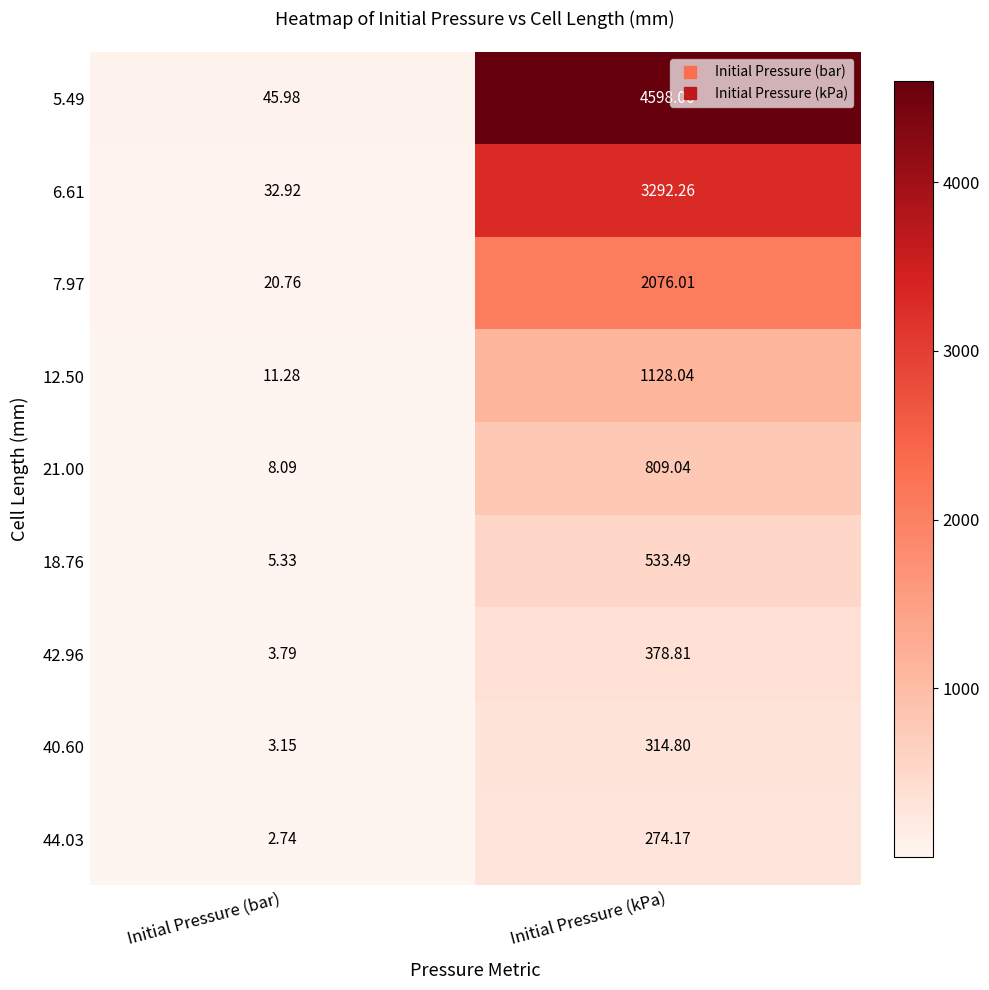

What is the greatest value displayed?

4598.1